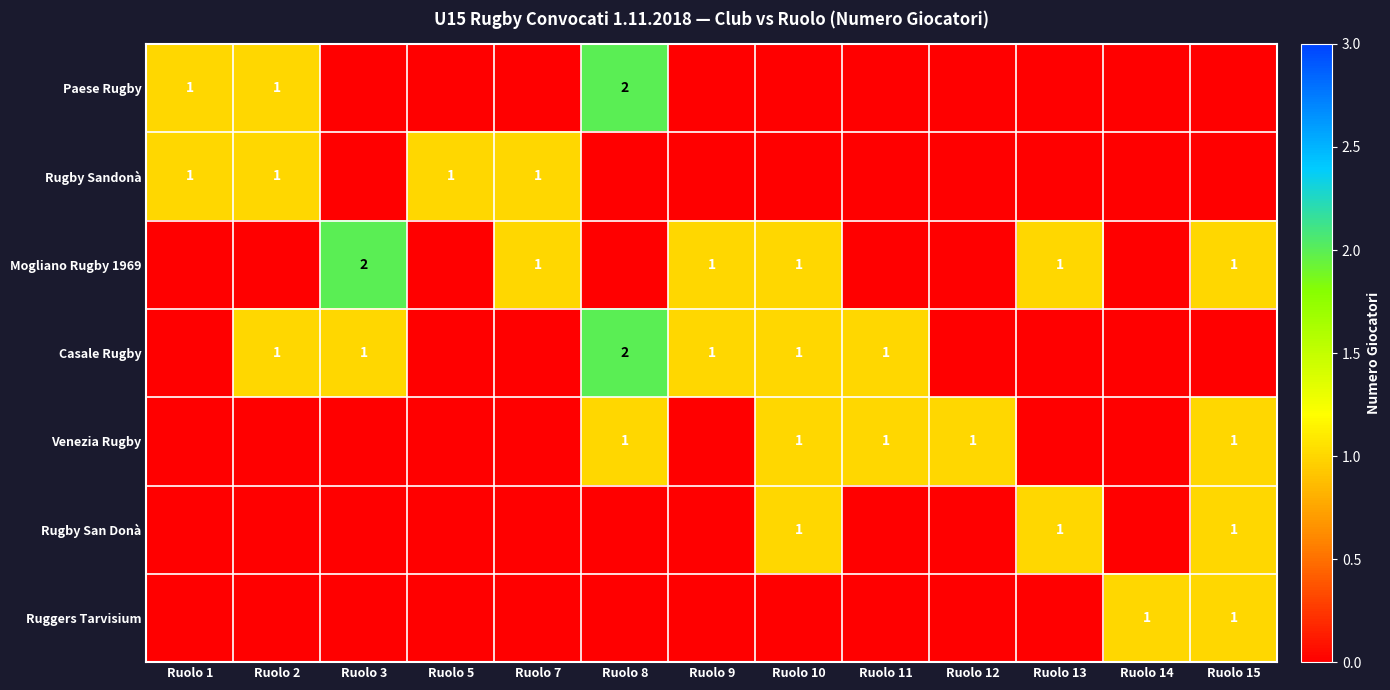

Count the number of data series in this chart.

7